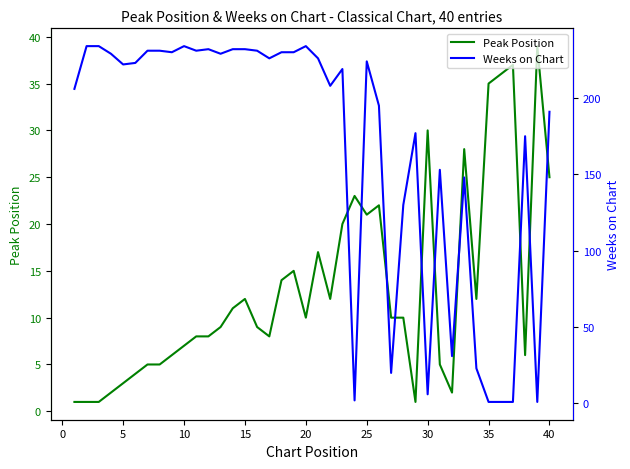

Is it true that Peak Position equals 36 at 40?

False